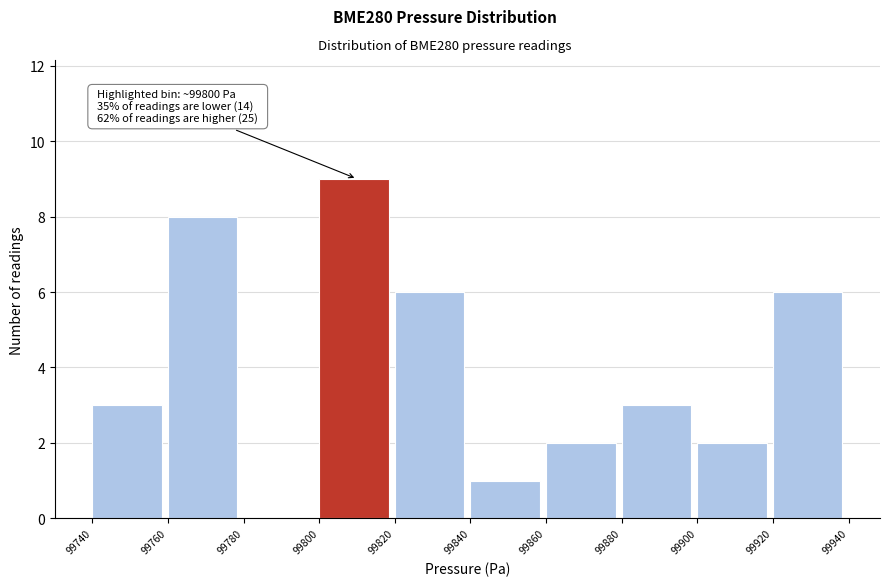

Over which range of the x-axis is the bar tallest?

99800 to 99820